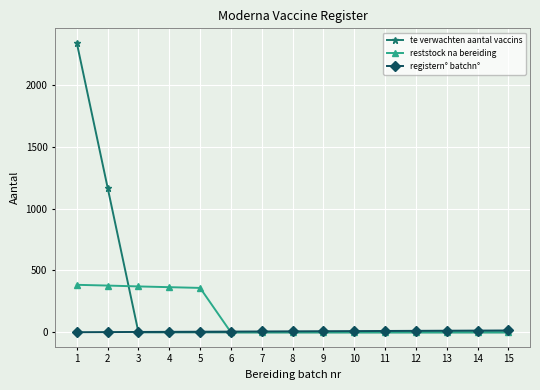

Which series has the largest range (max minus min)?

te verwachten aantal vaccins